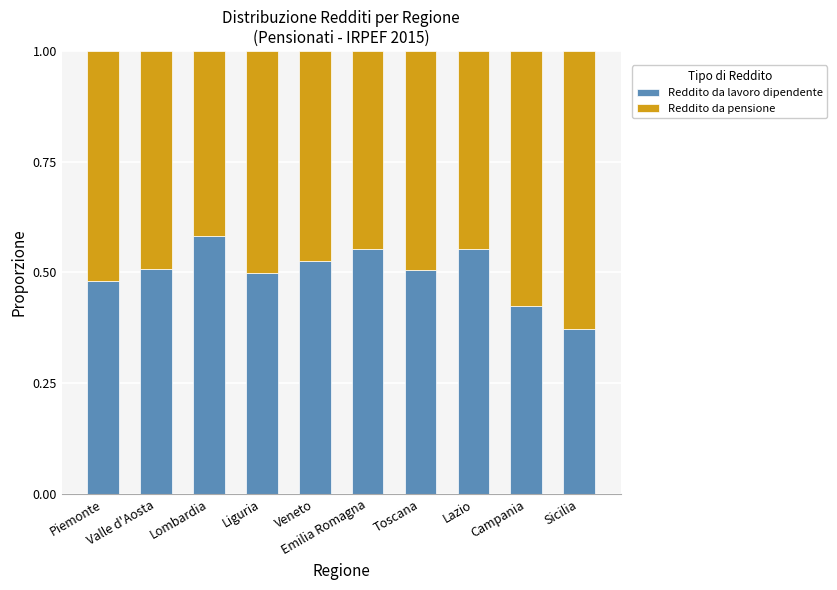

List the series in order of their peak value, lowest first.

Reddito da lavoro dipendente, Reddito da pensione